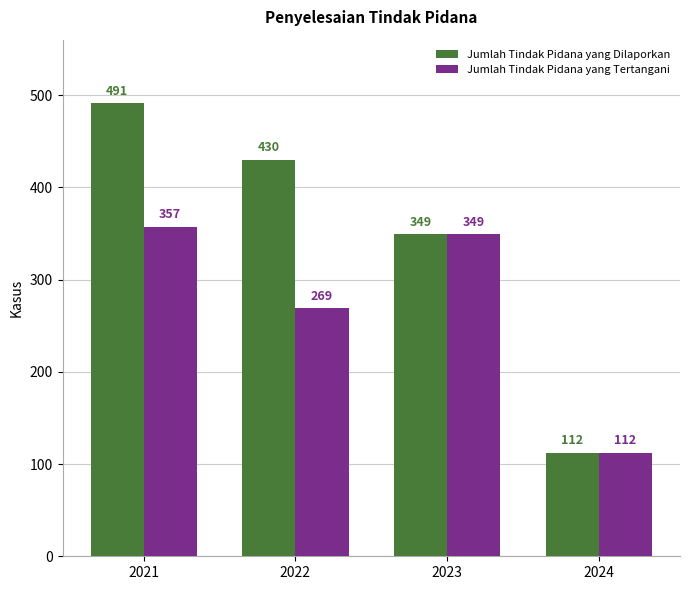

Which series has the largest range (max minus min)?

Jumlah Tindak Pidana yang Dilaporkan